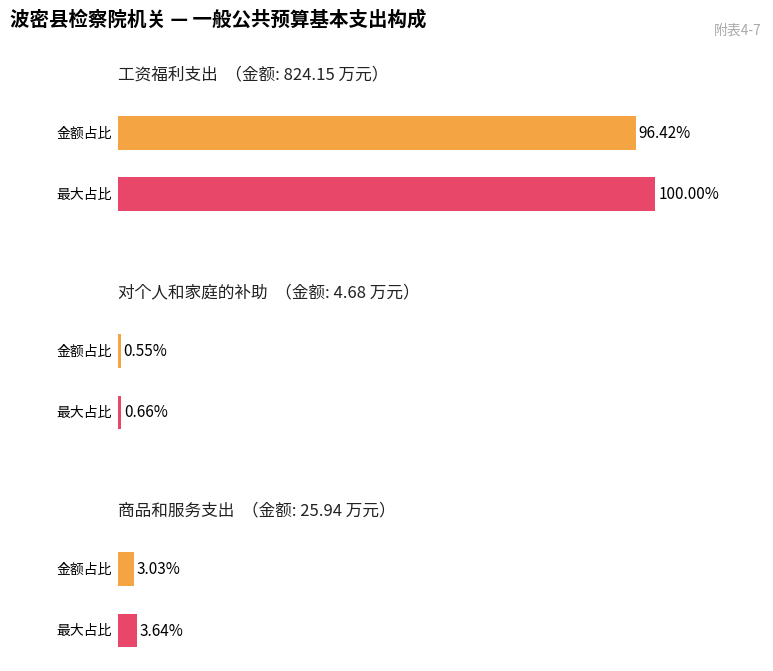

True or false: 合计 has a value of 2.2 at 1.

False